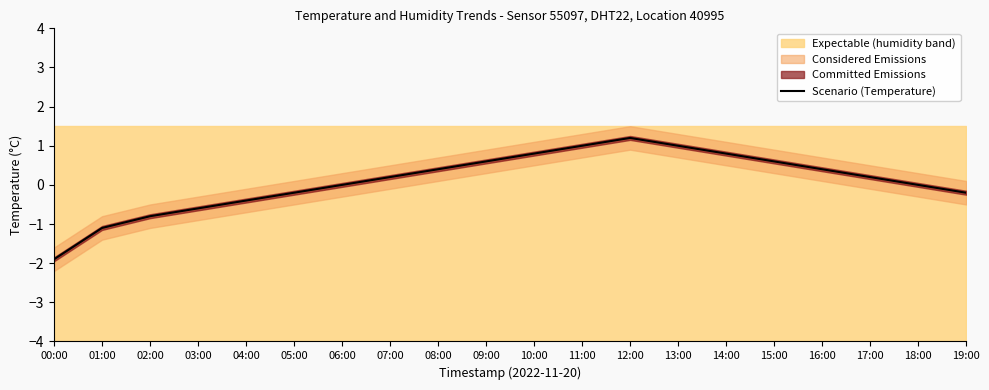

What is the average value?

0.1